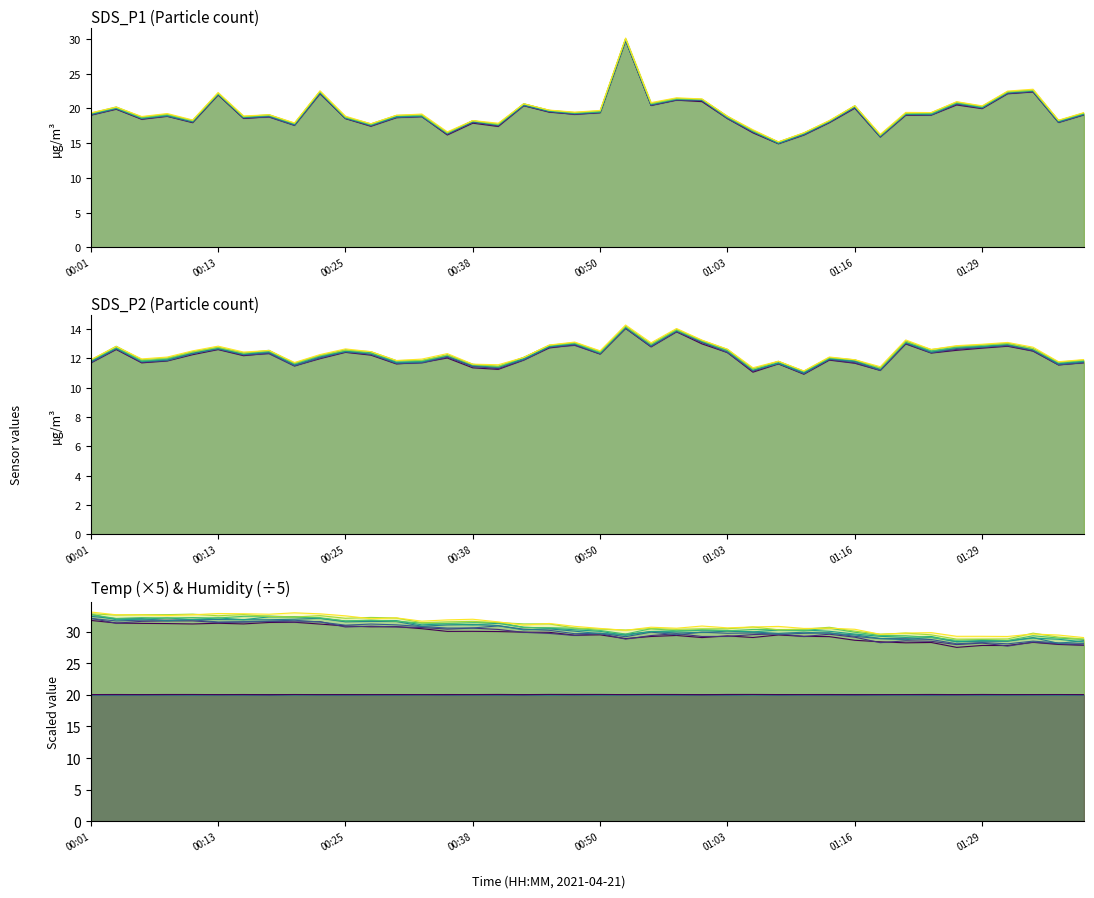

What is the sum of the SDS_P2 values at 00:56 and 00:20?

24.3